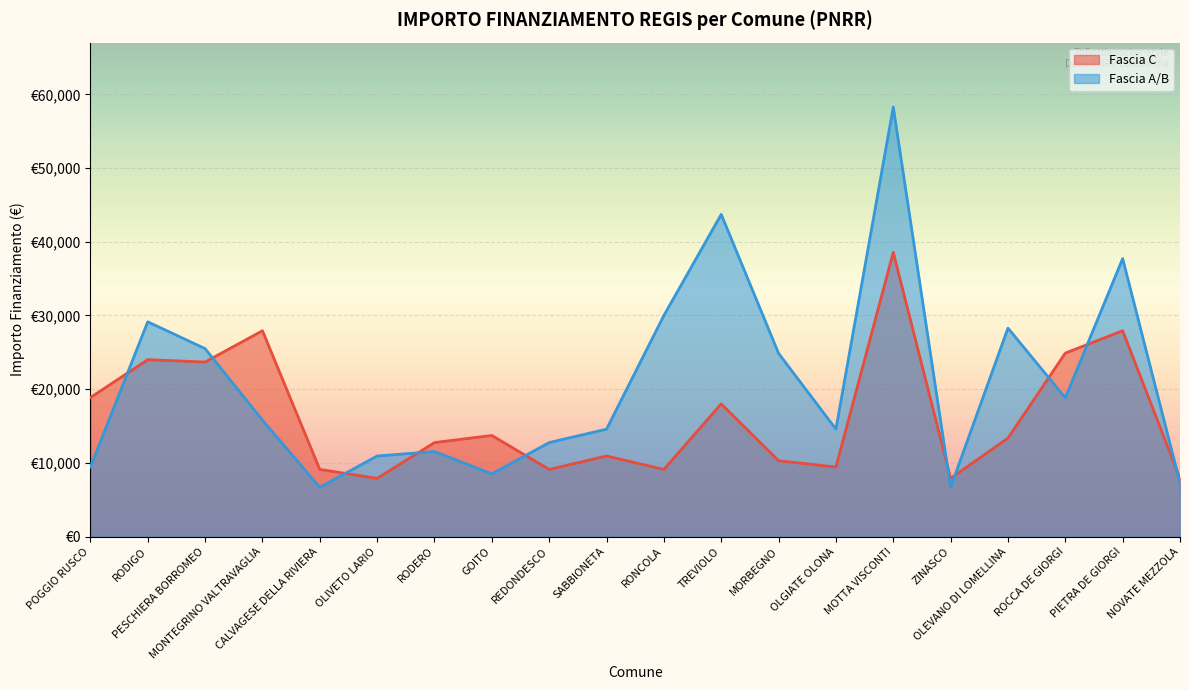

Reading right to left, list all the values displayed in this chart.

Fascia C: 7891	27922	24887	13354	7891	38565	9427	10284	17997	9105	10926	9105	13712	12747	7891	9105	27922	23673	23996	18854
Fascia A/B: 7284	37708	18817	28281	6677	58272	14568	24853	43707	29995	14568	12747	8498	11533	10926	6677	15782	25494	29136	9427